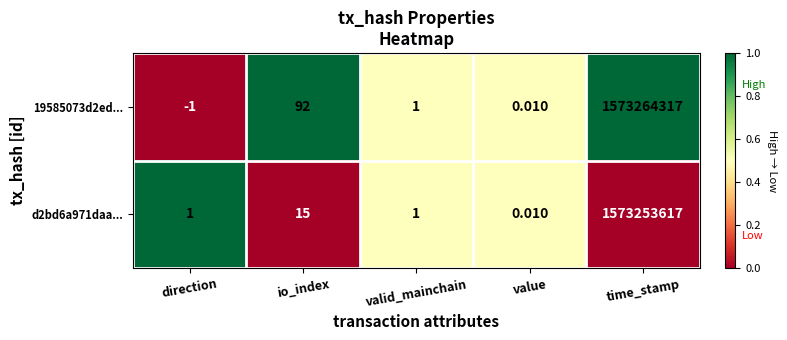

At which label is 19585073d2ed... closest to 786632158?

io_index